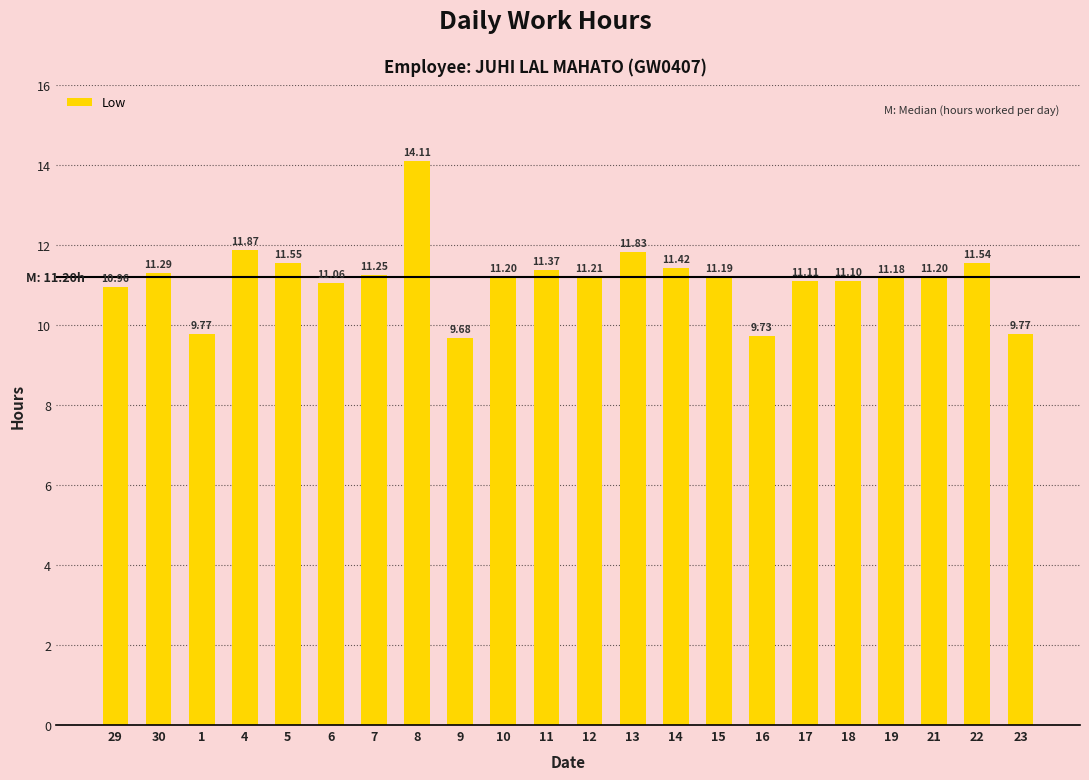

Does the chart contain stacked bars?

No